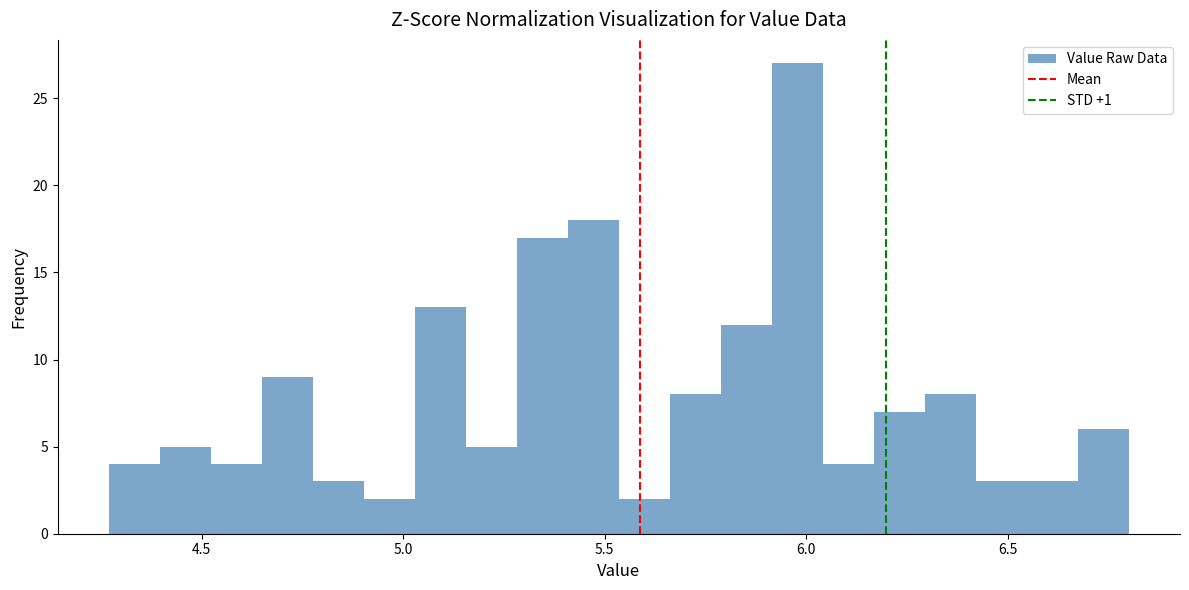

Around what value on the x-axis is the tallest bar? Give the approximate position of its centre, as read against the axis.

6.00